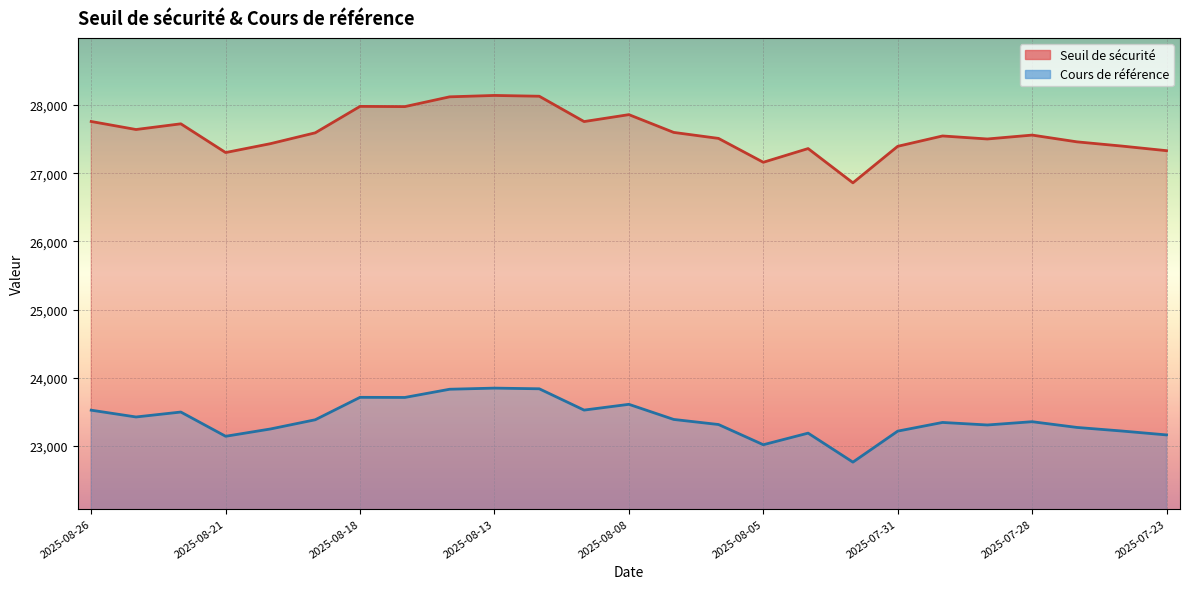

What position from the right is 2025-08-22?

23